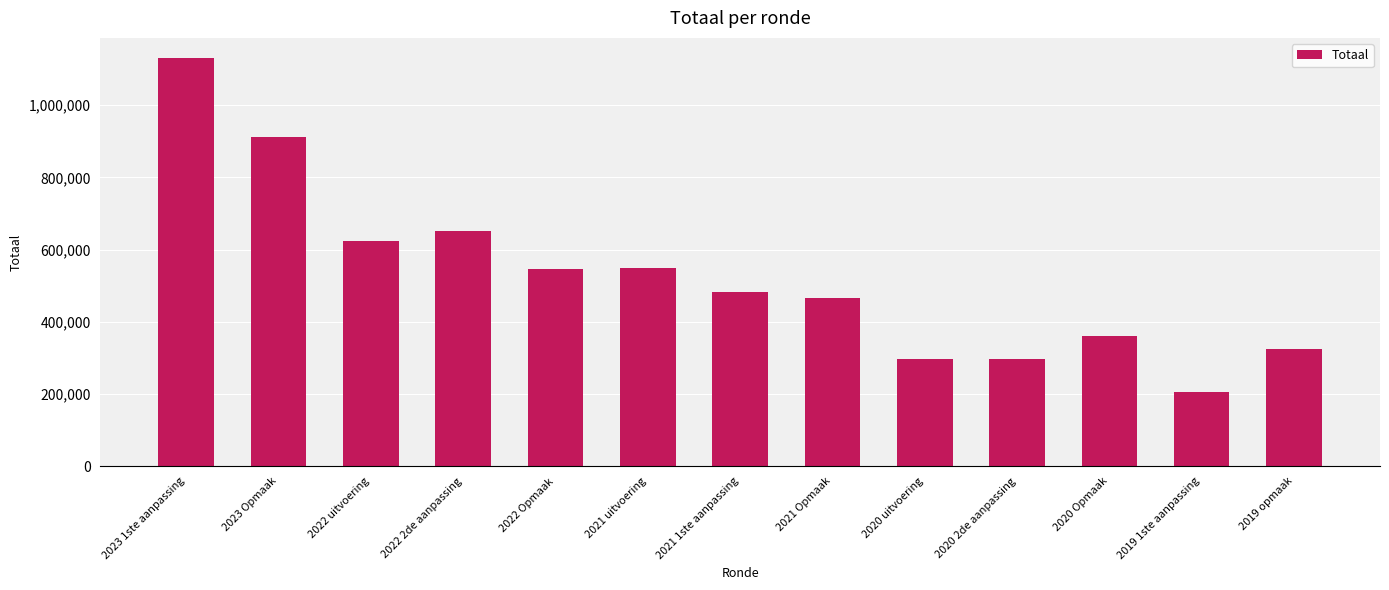

Does the chart contain stacked bars?

No